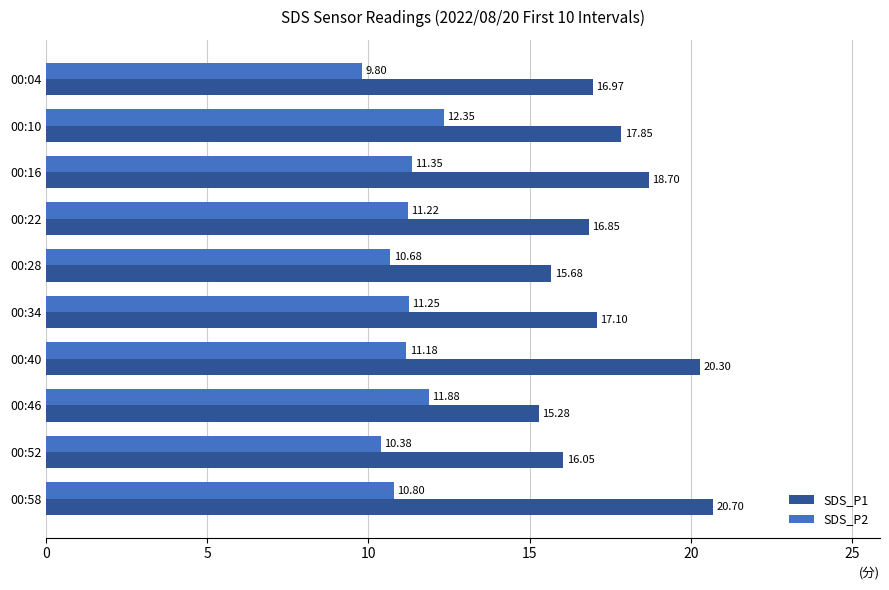

What is the difference between the second highest and second lowest values in the SDS_P2 series?

1.5